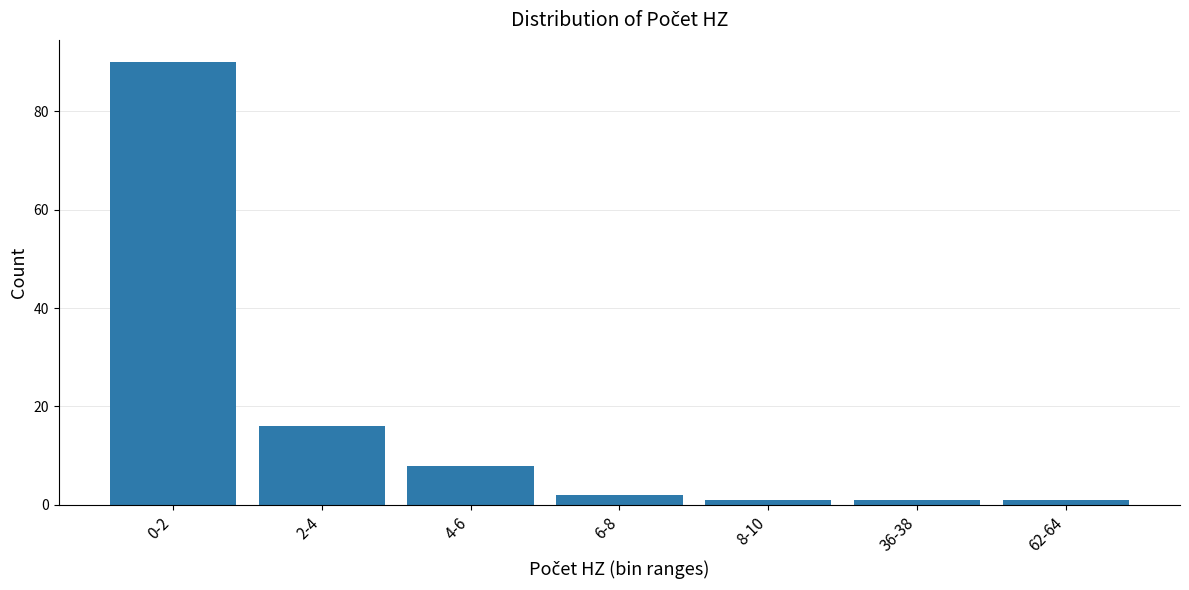

Reading right to left, list all the values displayed in this chart.

1	1	1	2	8	16	90